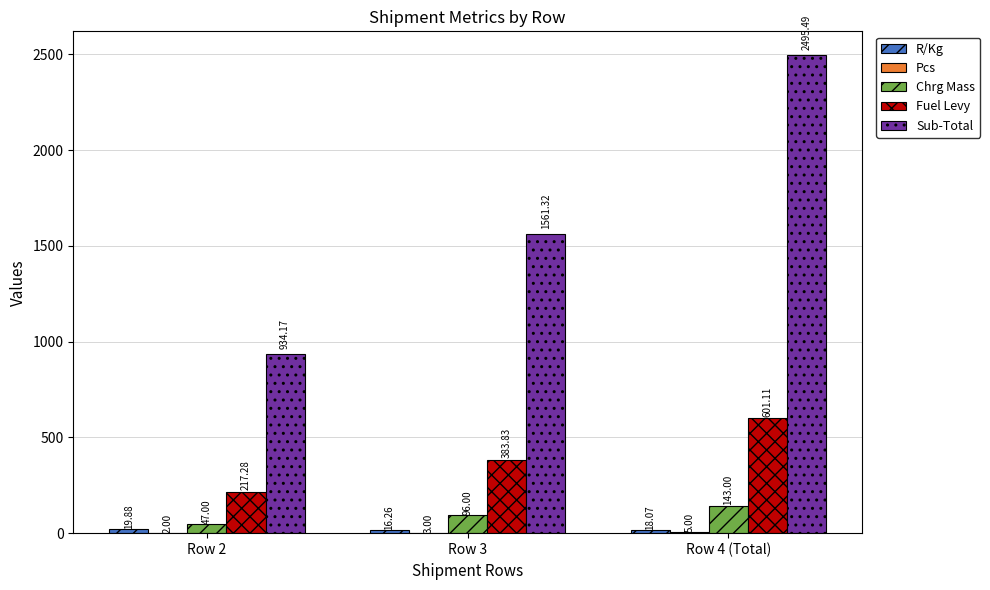

True or false: Fuel Levy has a value of 193.0 at Row 3.

False